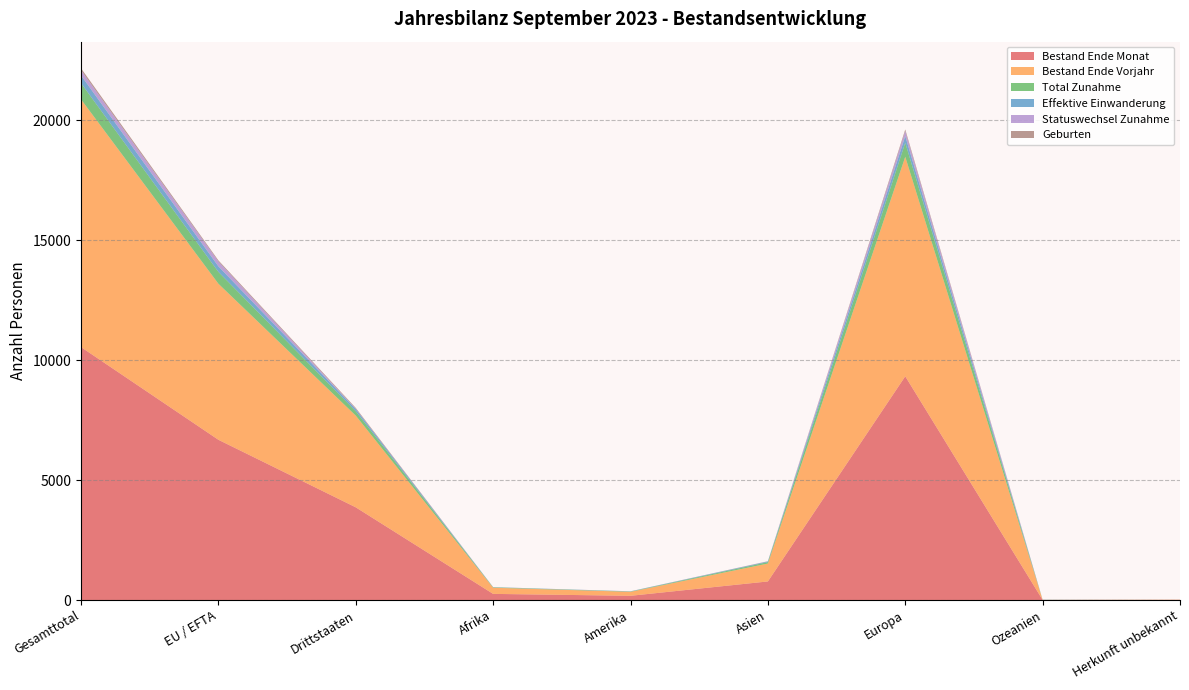

Reading right to left, transcribe all the data shown in this chart.

Bestand Ende Monat: Herkunft unbekannt=7	Ozeanien=5	Europa=9330	Asien=775	Amerika=176	Afrika=256	Drittstaaten=3866	EU / EFTA=6683	Gesamttotal=10549
Bestand Ende Vorjahr: Herkunft unbekannt=8	Ozeanien=1	Europa=9155	Asien=746	Amerika=166	Afrika=256	Drittstaaten=3824	EU / EFTA=6508	Gesamttotal=10332
Total Zunahme: Herkunft unbekannt=0	Ozeanien=4	Europa=585	Asien=60	Amerika=12	Afrika=16	Drittstaaten=183	EU / EFTA=494	Gesamttotal=677
Effektive Einwanderung: Herkunft unbekannt=0	Ozeanien=4	Europa=276	Asien=27	Amerika=8	Afrika=8	Drittstaaten=91	EU / EFTA=232	Gesamttotal=323
Statuswechsel Zunahme: Herkunft unbekannt=0	Ozeanien=0	Europa=211	Asien=3	Amerika=2	Afrika=1	Drittstaaten=14	EU / EFTA=203	Gesamttotal=217
Geburten: Herkunft unbekannt=0	Ozeanien=0	Europa=69	Asien=8	Amerika=1	Afrika=2	Drittstaaten=35	EU / EFTA=45	Gesamttotal=80